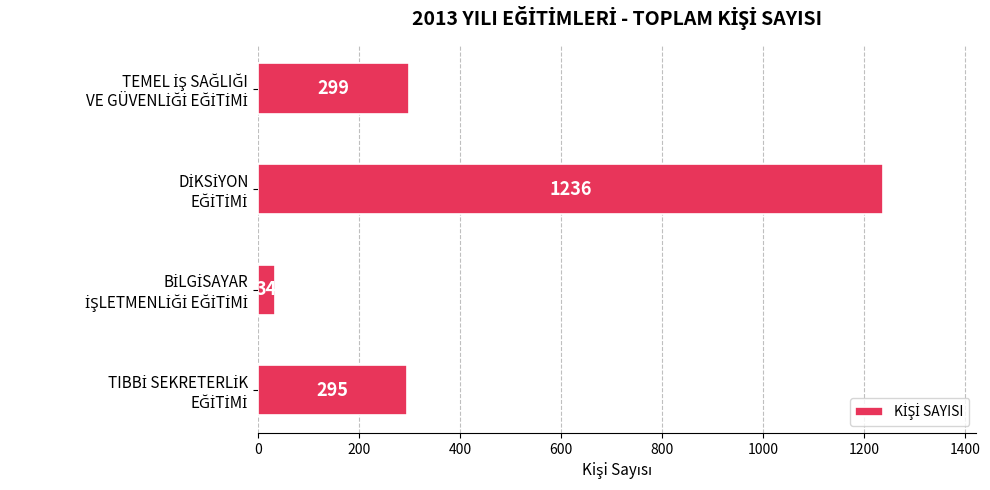

What is the maximum value shown in the chart?

1236